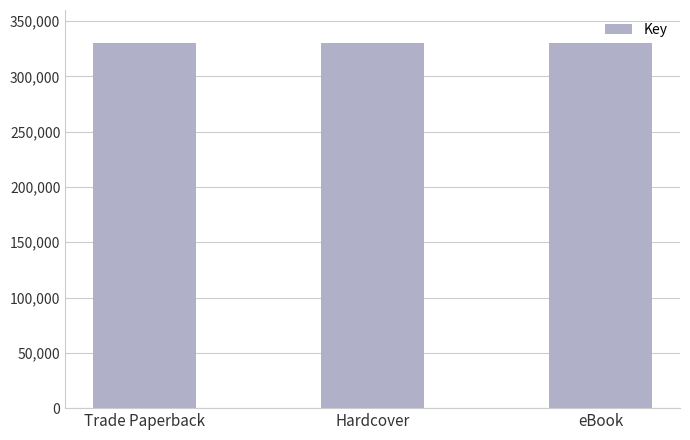

What is the label of the 3rd bar from the right?

Trade Paperback